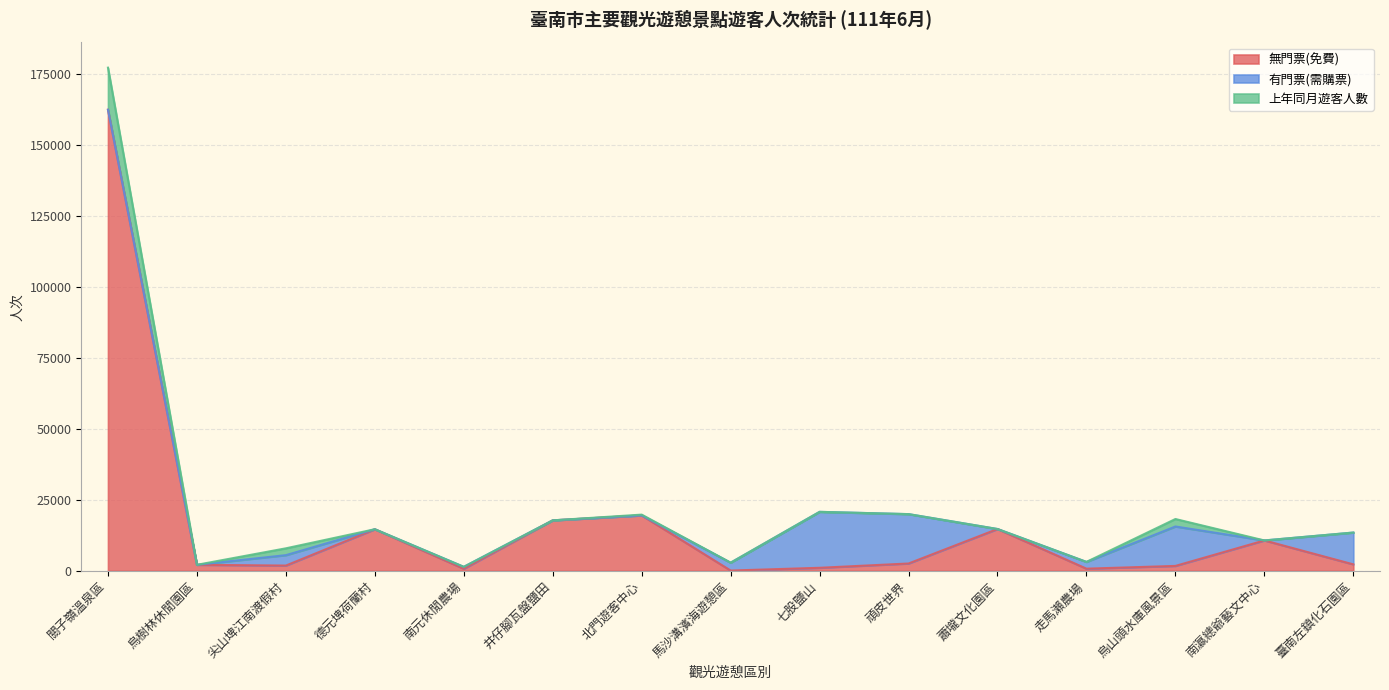

What is the total value across all series at 走馬瀨農場?

3135